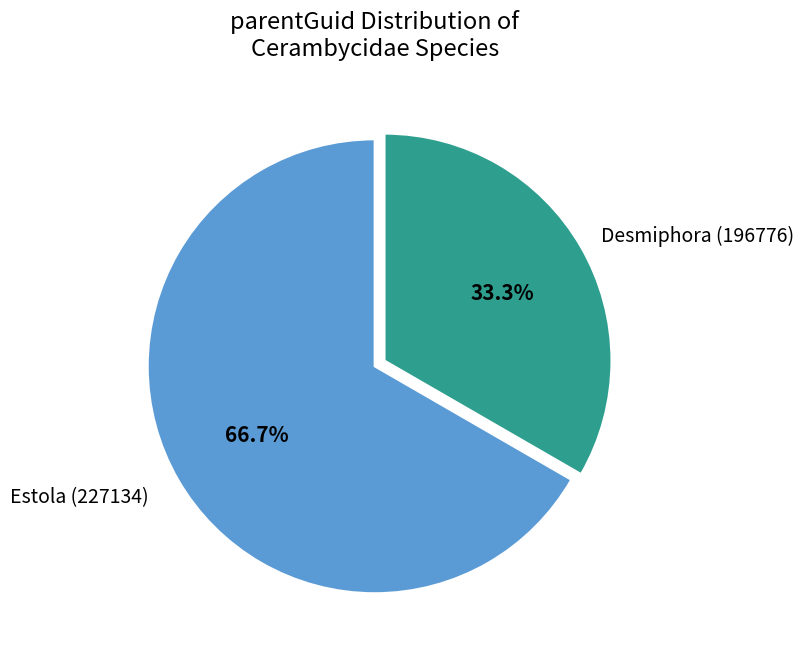

Does any single category account for the majority?

Yes